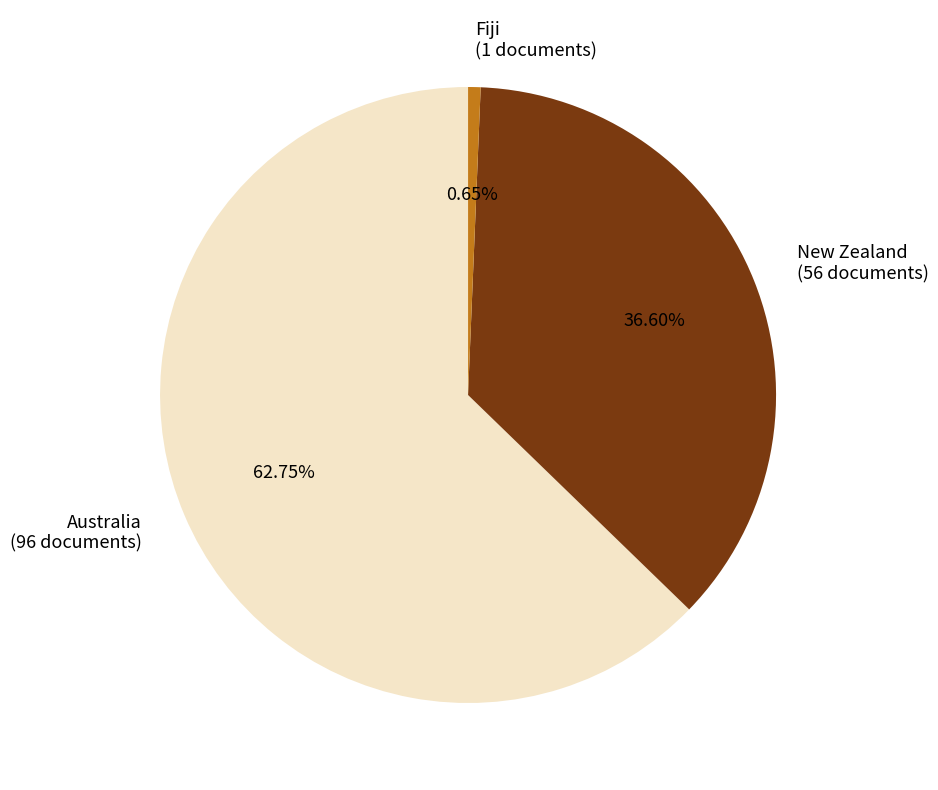

Is it true that New Zealand is 37% of the pie?

True